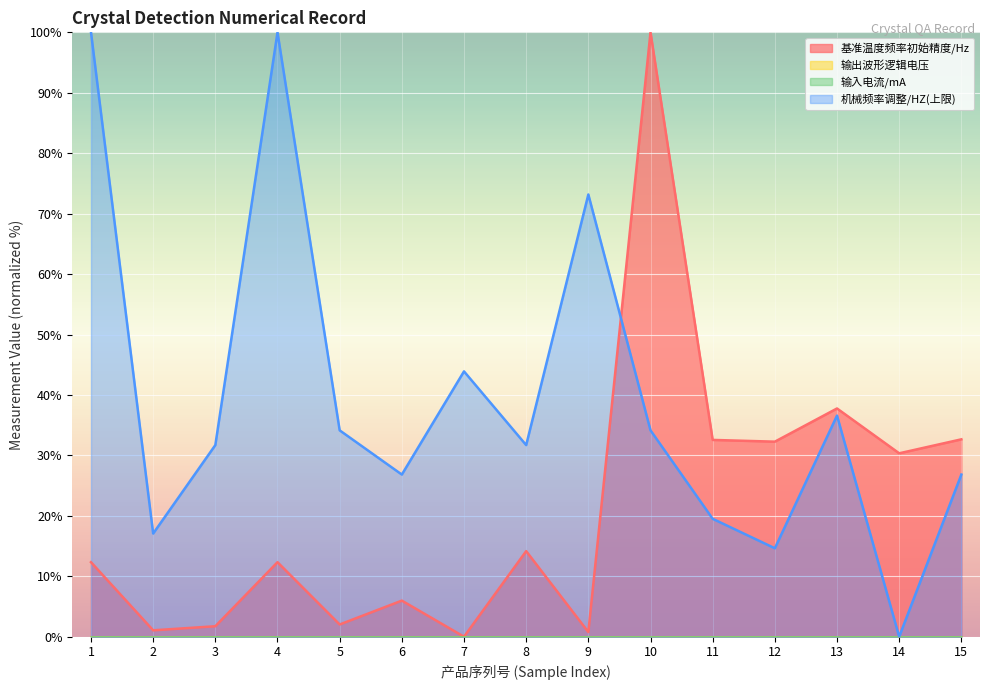

Where is 机械频率调整/HZ(上限) nearest to the value 50?

7